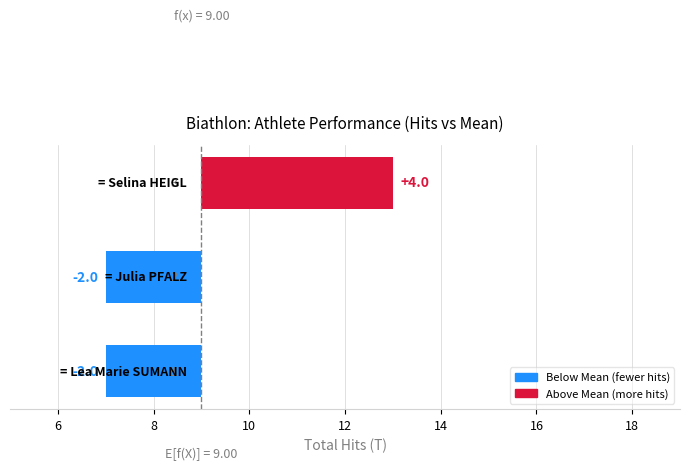

What is the value of the 3rd bar from the left?

4